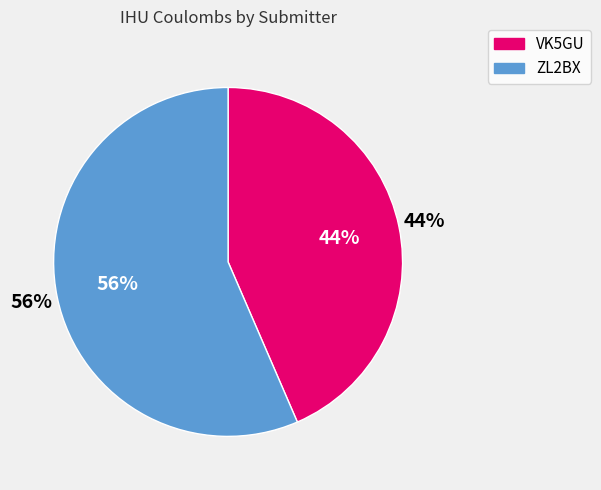

What is the smallest slice in the pie chart?

VK5GU